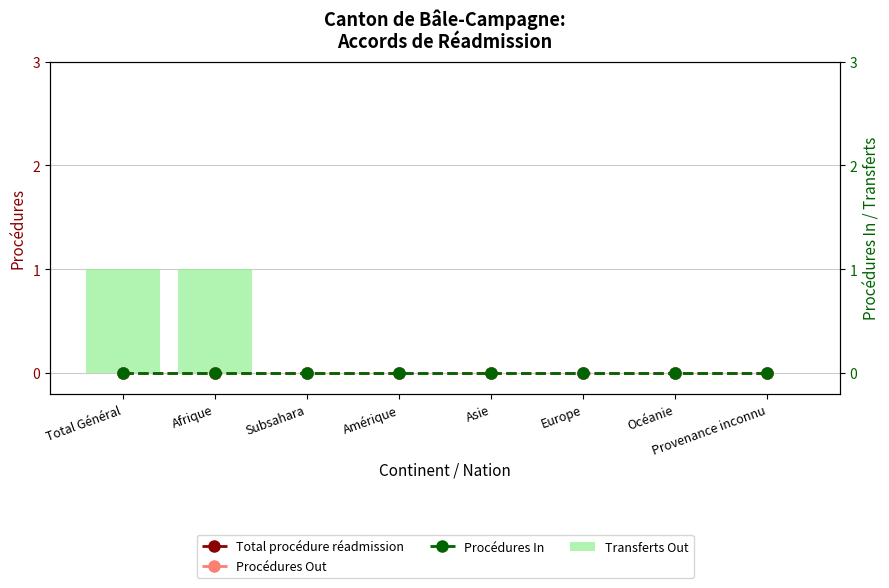

Between Océanie and Europe, which is larger?

Océanie